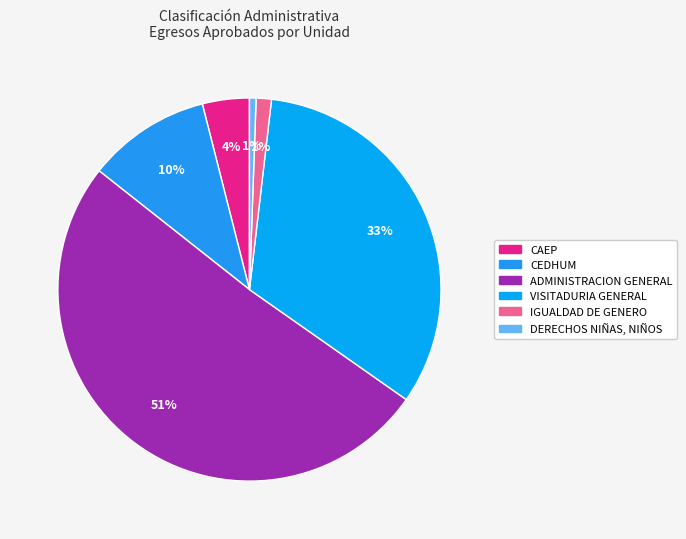

How many slices are in this pie chart?

6